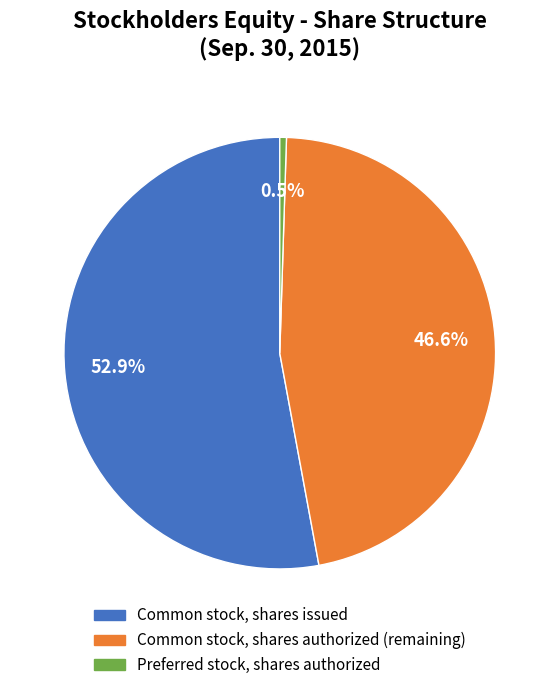

To the nearest percent, what is the combined percentage of Preferred stock, shares authorized and Common stock, shares issued?

53%